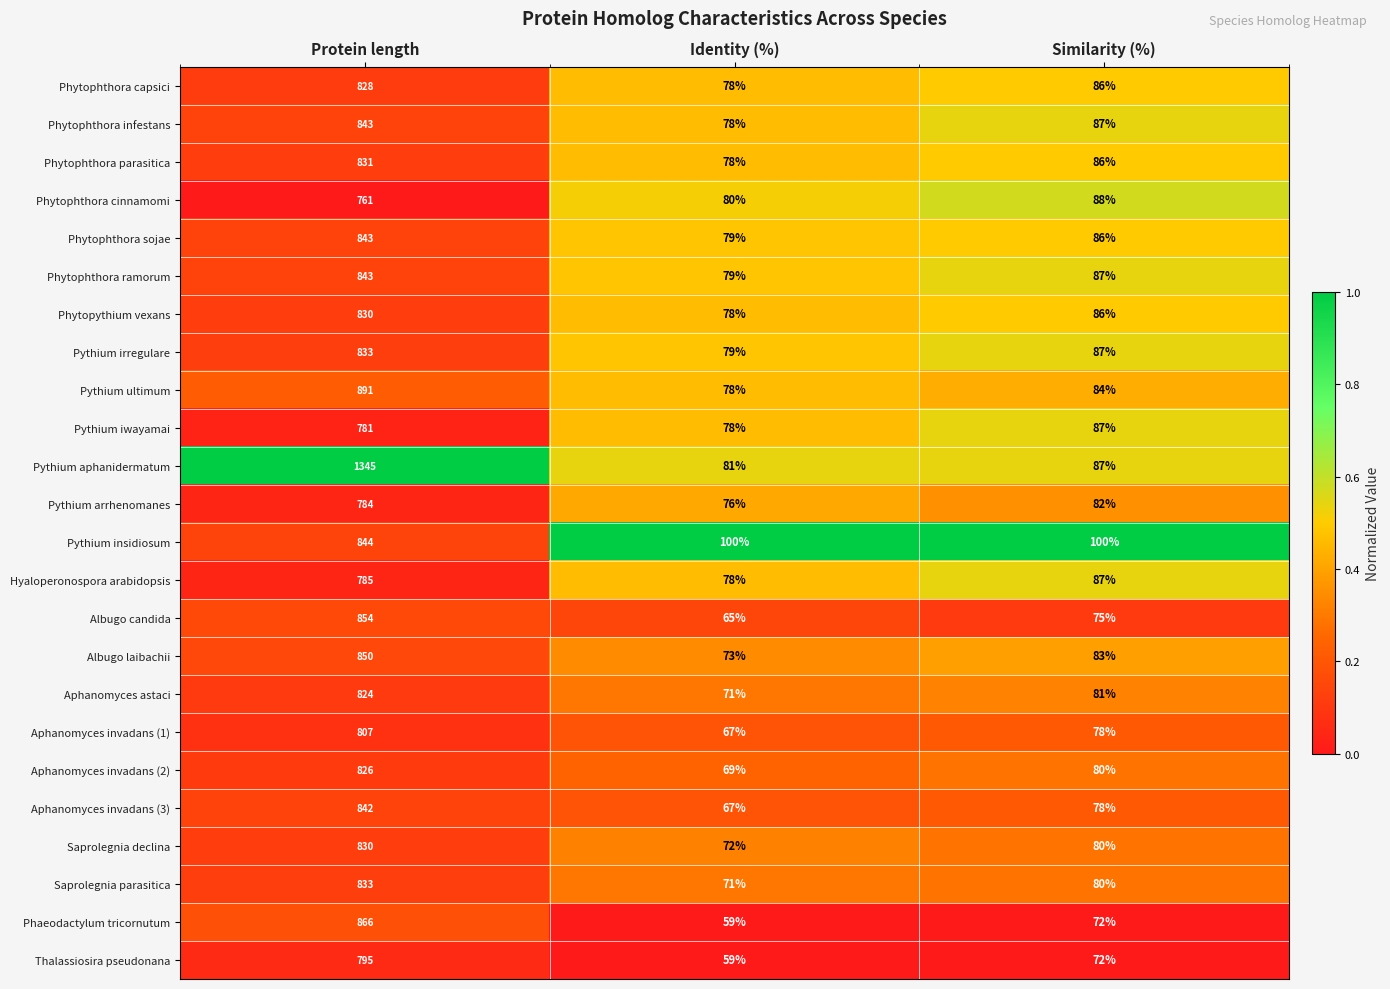

True or false: Aphanomyces astaci has a value of 71 at Identity (%).

True